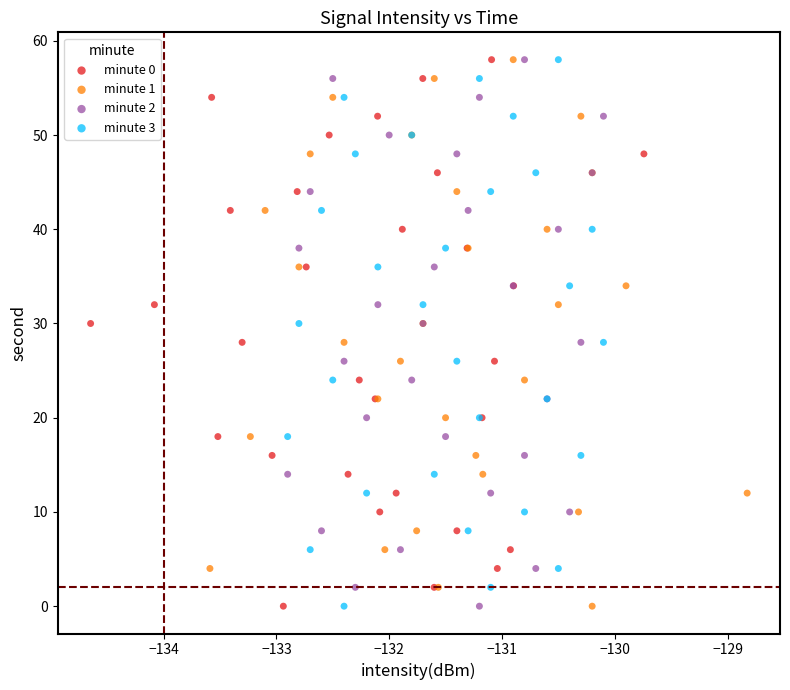

What are all the series names shown in the legend?

minute 0, minute 1, minute 2, minute 3